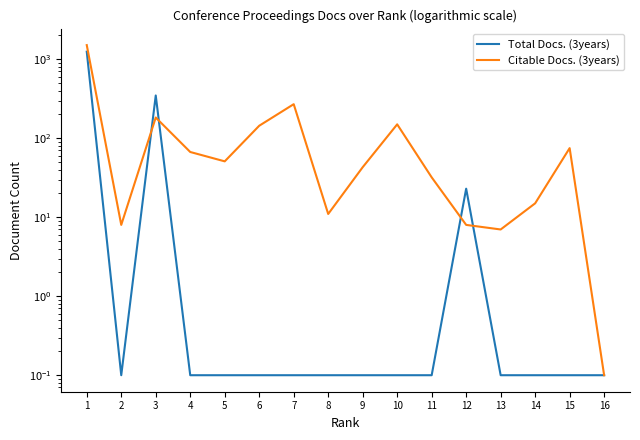

How many intersections are there between Citable Docs. (3years) and Total Docs. (3years)?

4